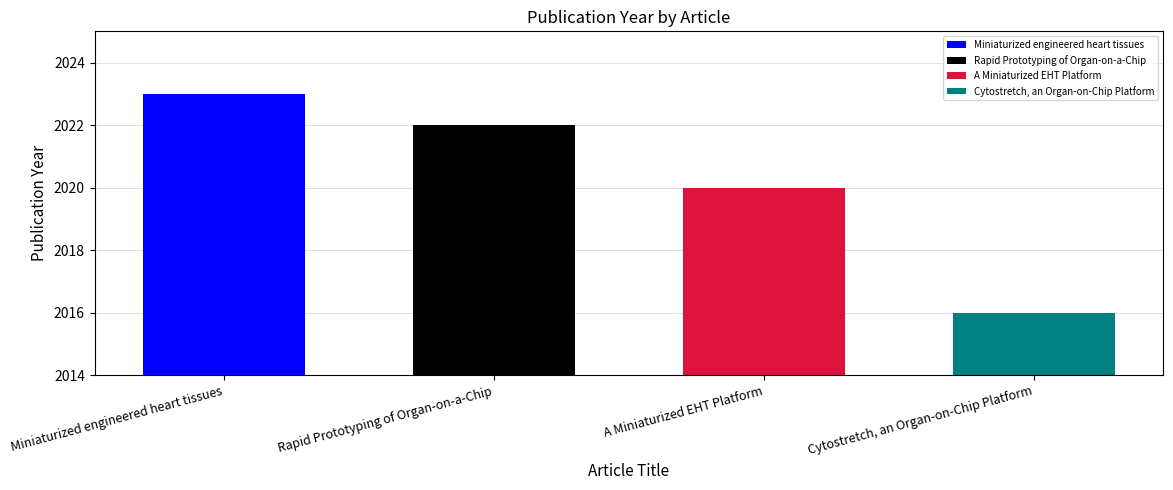

Which category has the lowest value across all series?

Cytostretch, an Organ-on-Chip Platform